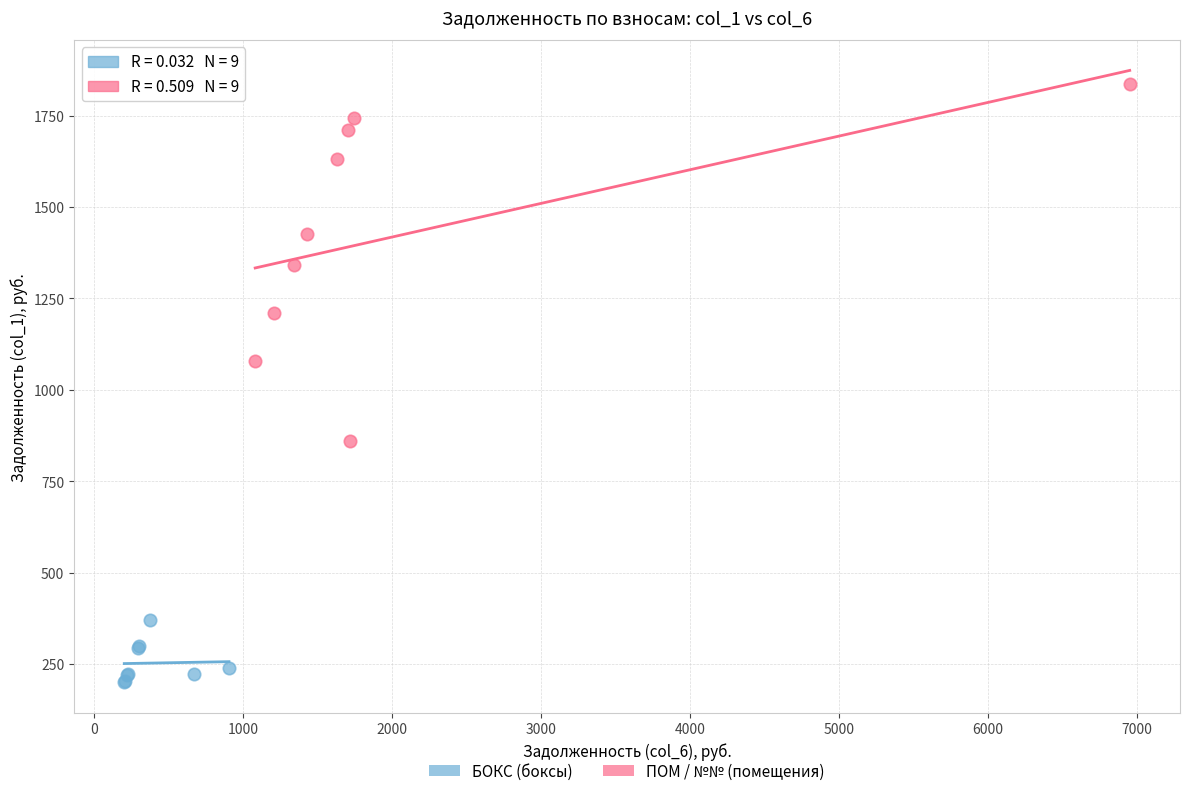

Which series has the largest Y range (max minus min)?

ПОМ / №№ (помещения)